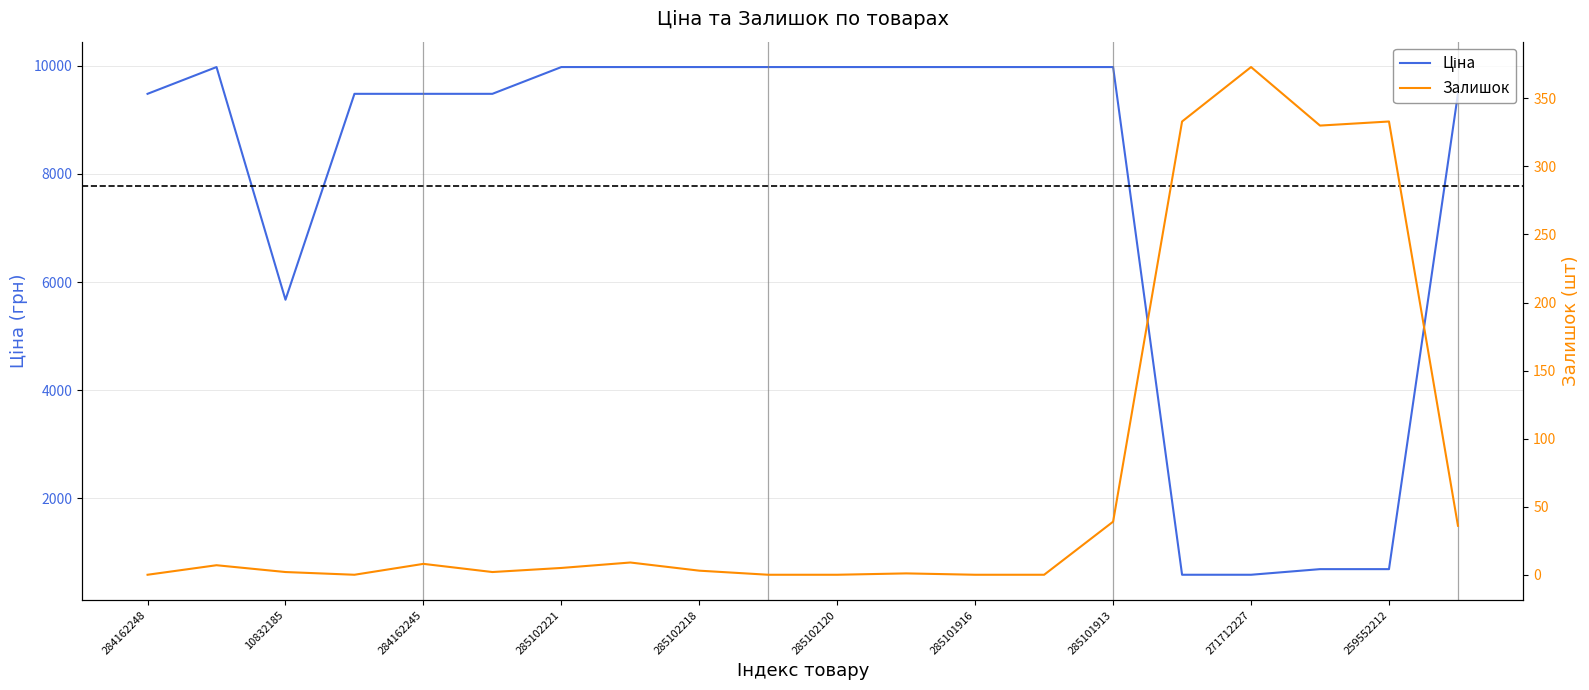

True or false: Залишок has more than 2 interior local peaks.

True